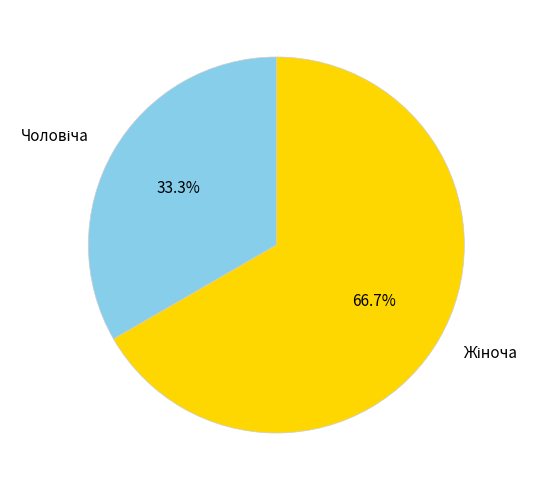

Does any single category account for the majority?

Yes